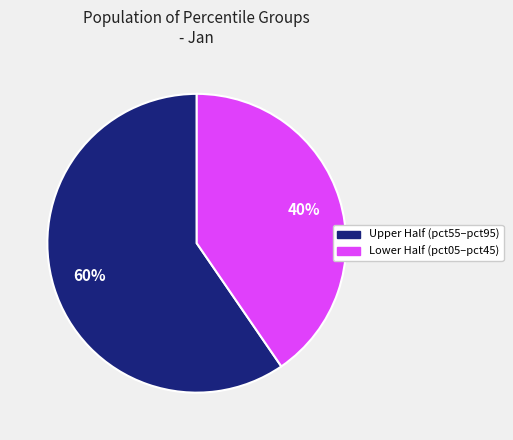

To the nearest percent, what is the combined percentage of Lower Half (pct05–pct45) and Upper Half (pct55–pct95)?

100%